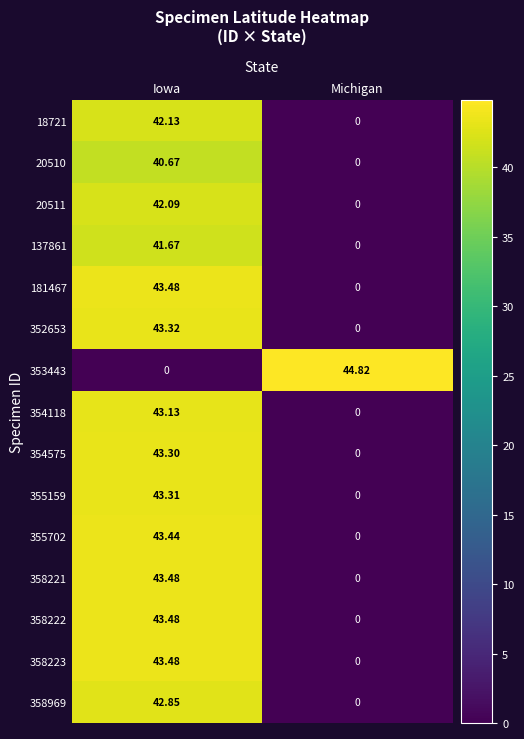

Which label corresponds to the largest value in the chart?

Michigan